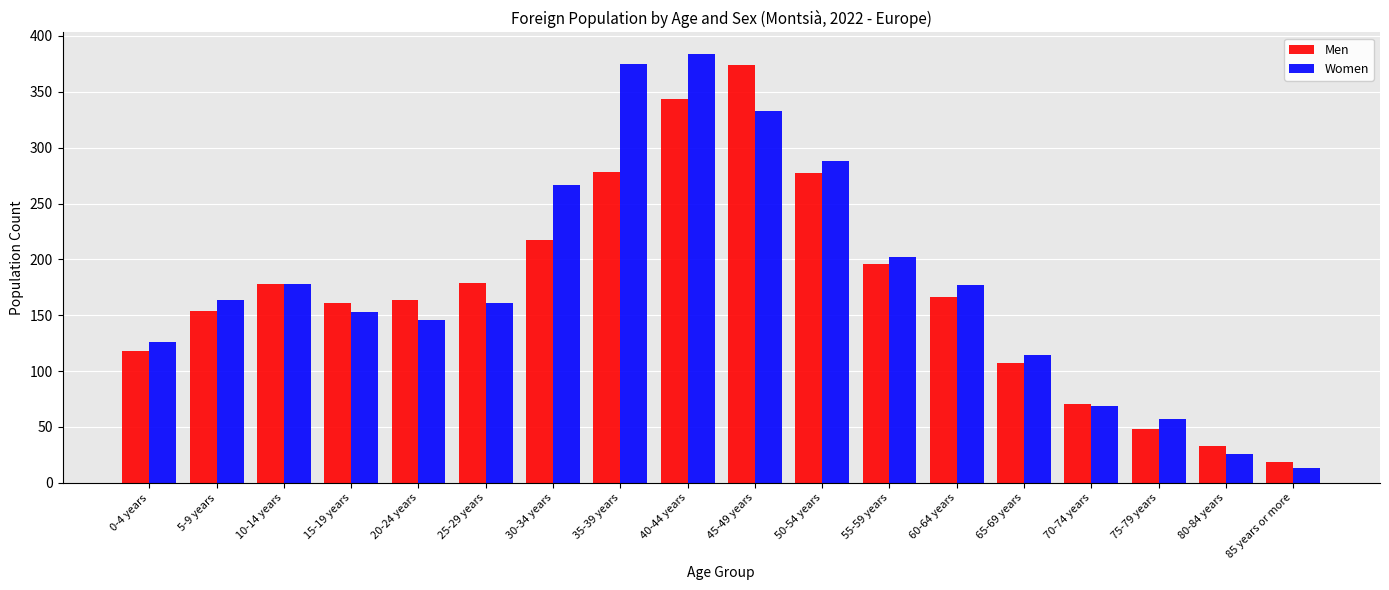

Which category has the highest value in the Men series?

45-49 years